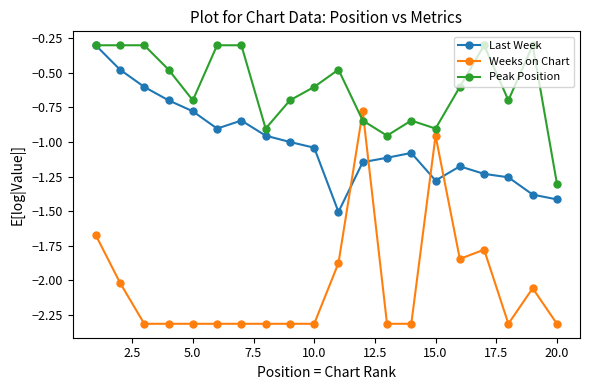

Which series has the largest total across all categories?

Peak Position